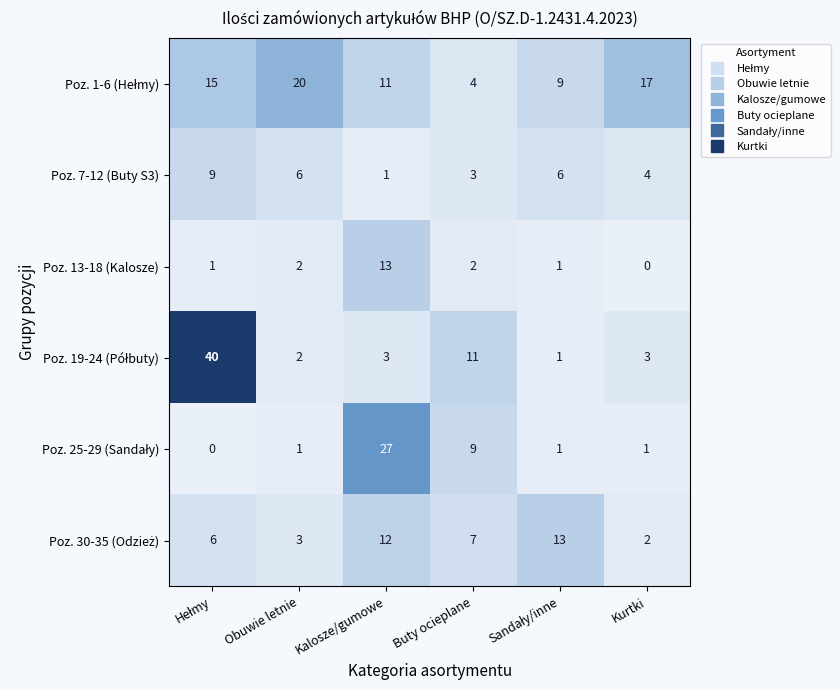

What is the total value across all series at Kurtki?

27